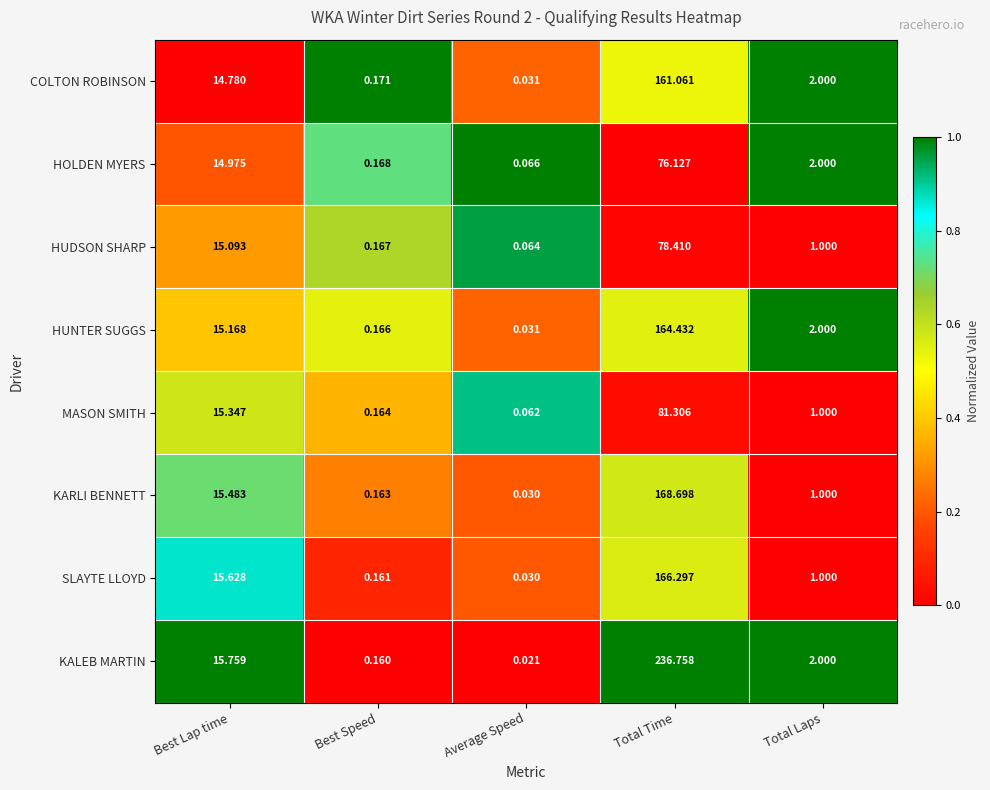

Count the number of data series in this chart.

8